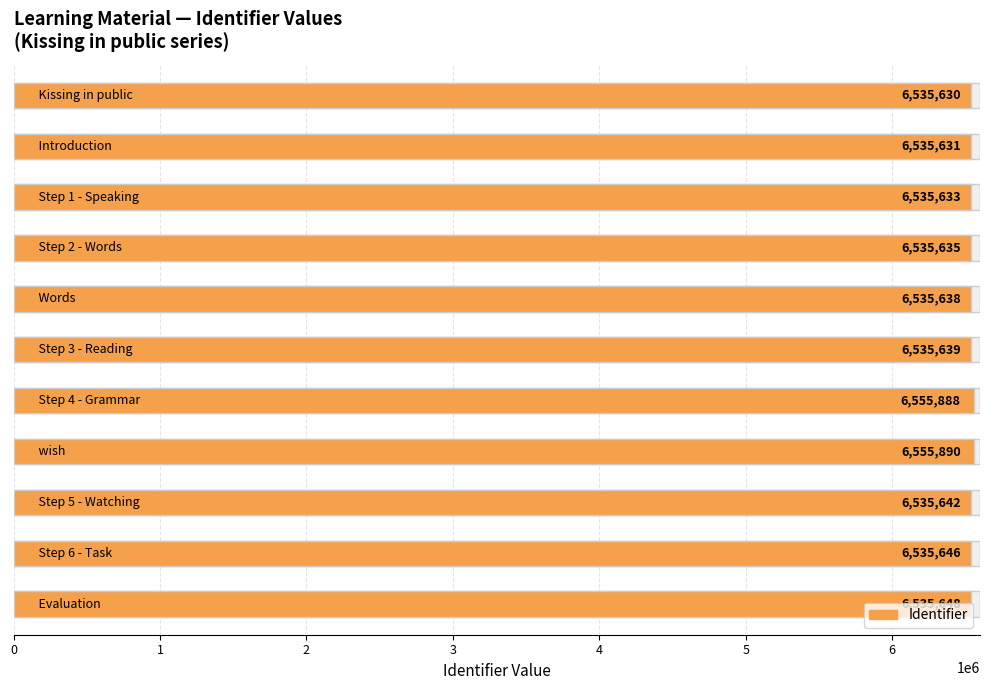

Reading left to right, what are all the values shown in this chart?

6535630	6535631	6535633	6535635	6535638	6535639	6555888	6555890	6535642	6535646	6535648